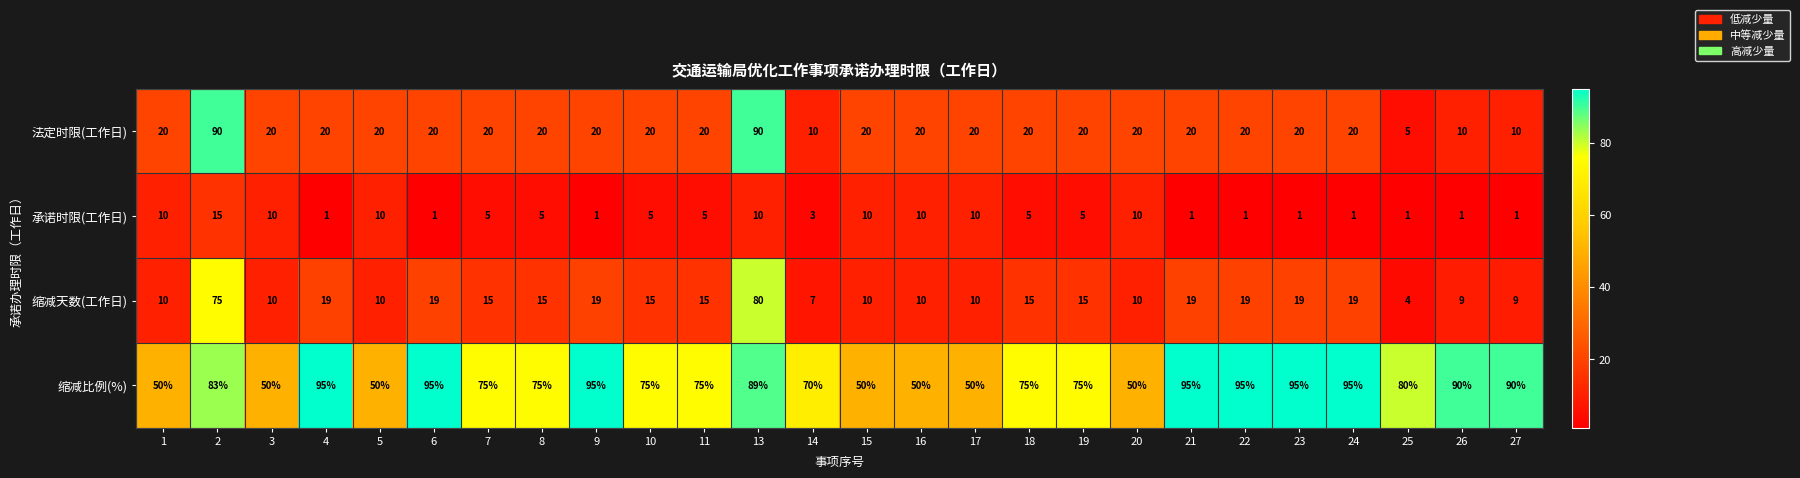

What is the greatest value displayed?

95